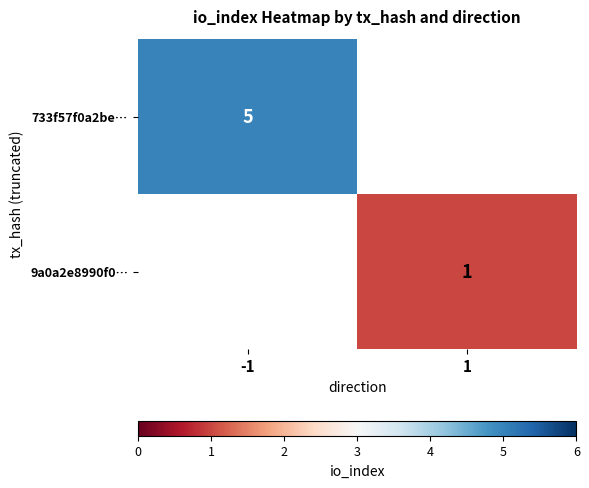

What is the maximum value shown in the chart?

5.0